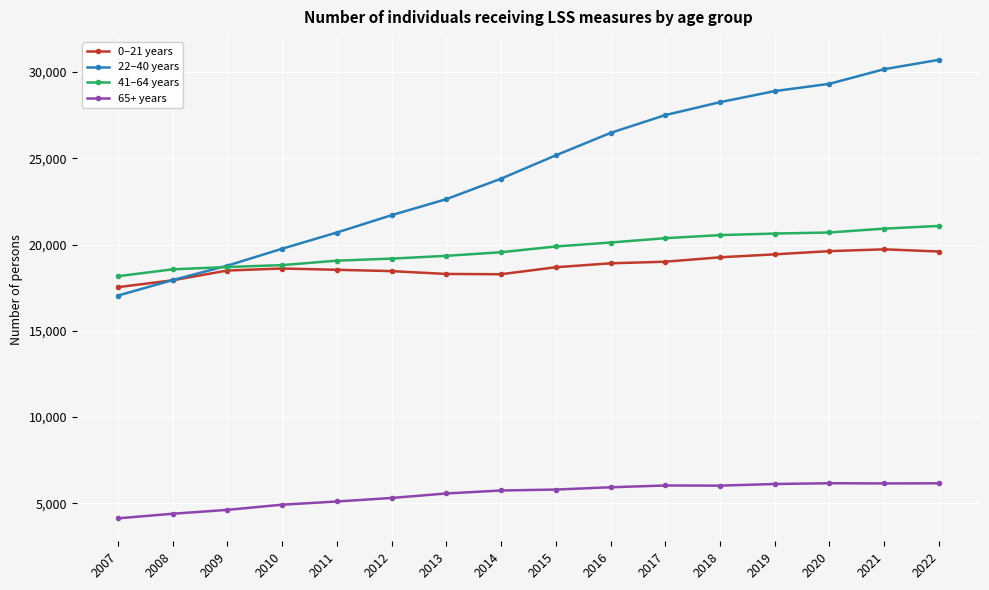

What are all the series names shown in the legend?

0‒21 years, 22‒40 years, 41‒64 years, 65+ years